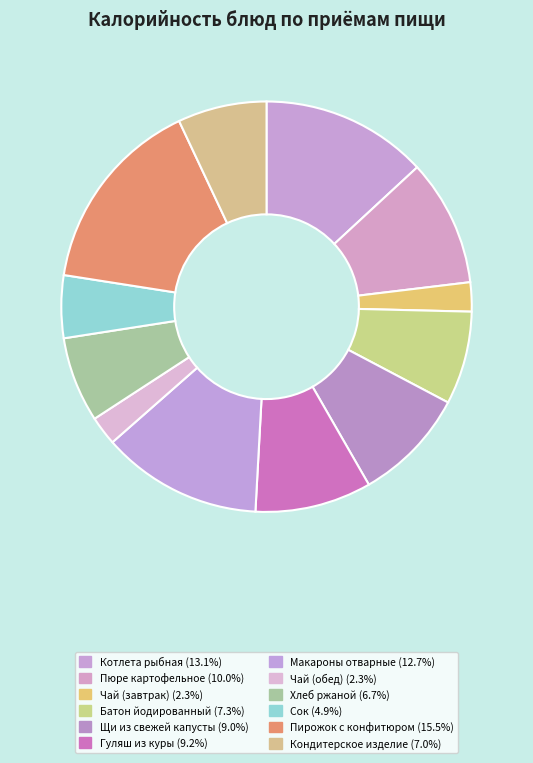

Count the number of slices in the pie.

12